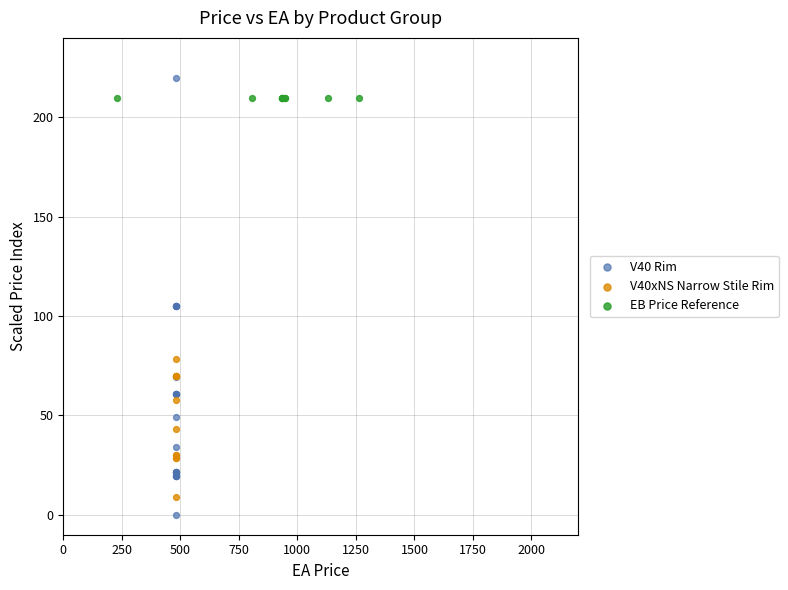

Which series contains the highest Y value?

V40 Rim